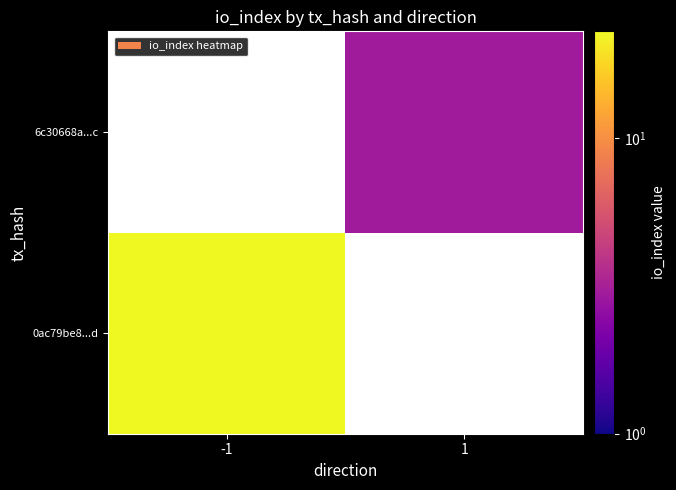

Between 1 and -1, which is larger?

-1